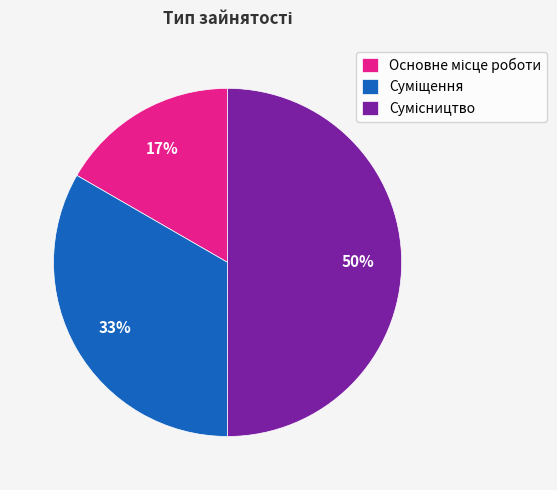

To the nearest percent, what is the average slice percentage?

33%